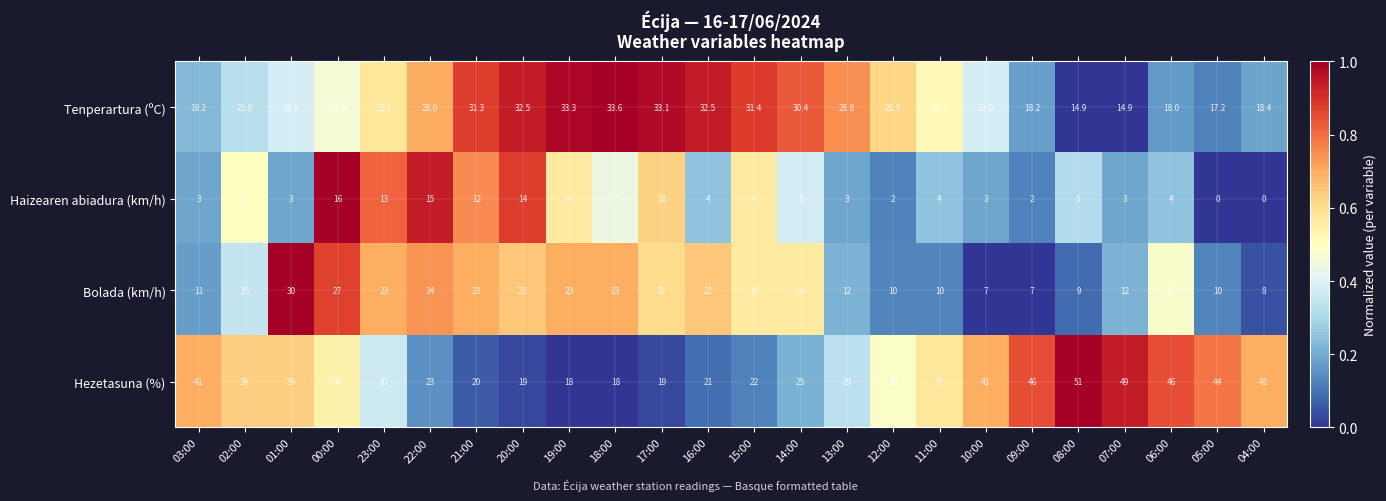

At how many categories does at least one series exceed 0?

24